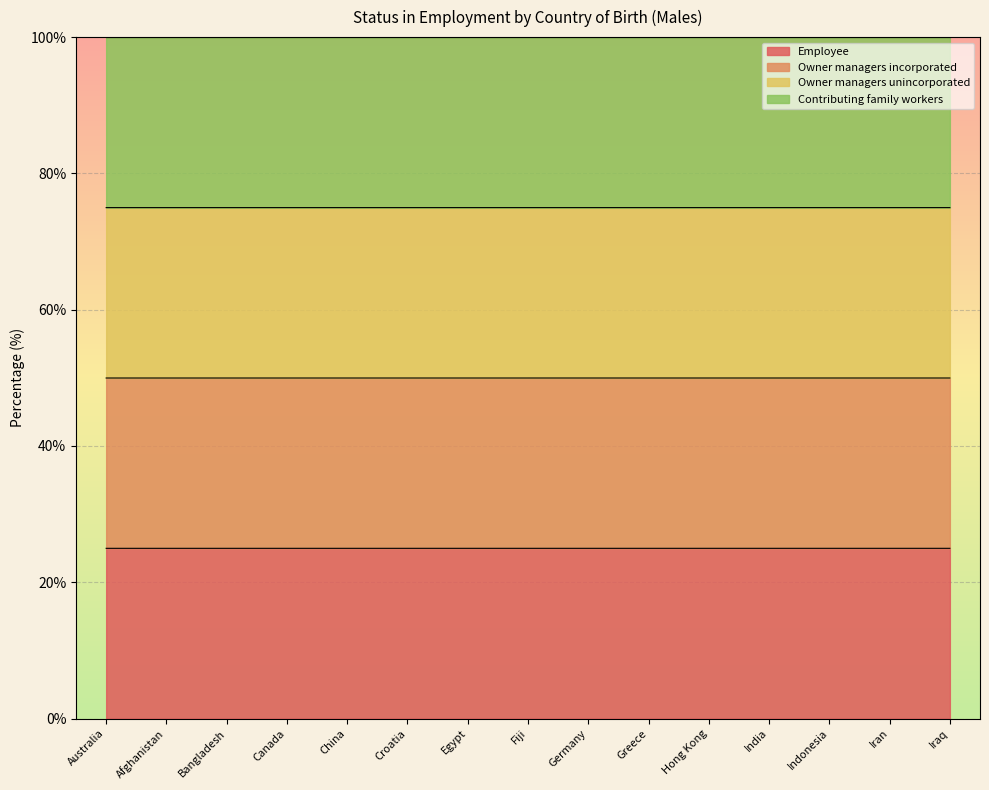

What is the label of the 1st point from the left?

Australia